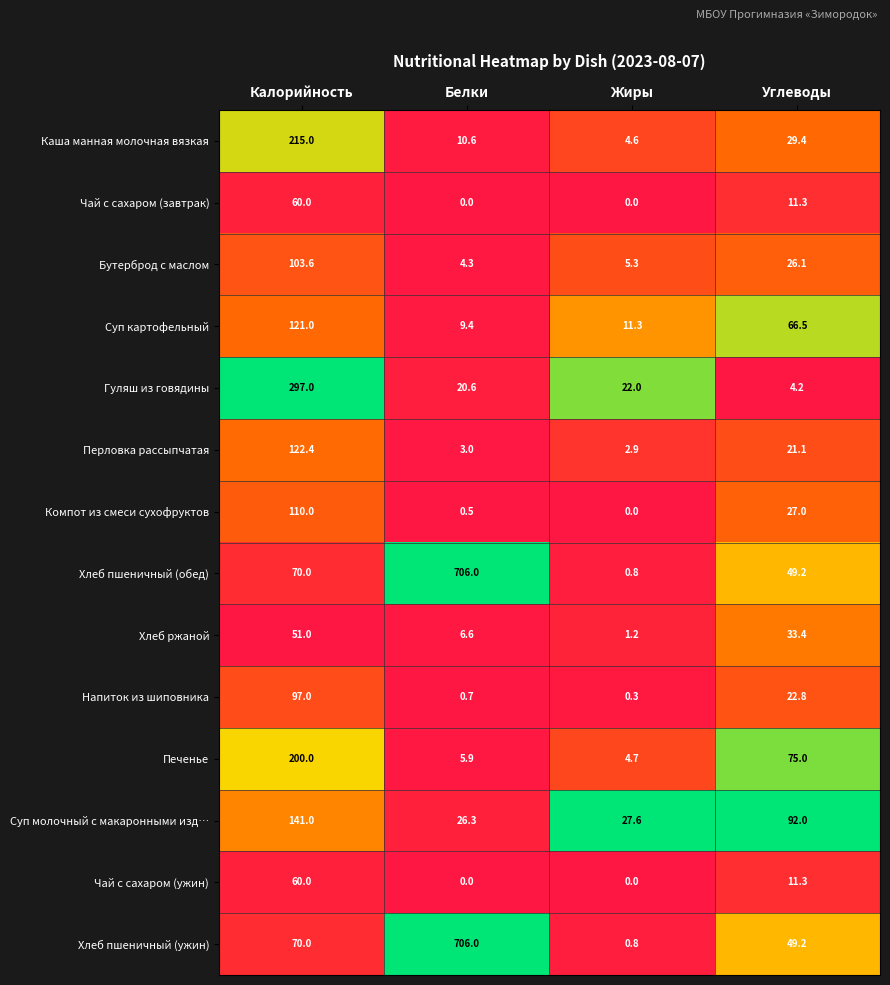

Is it true that Чай с сахаром (ужин) equals 0.0 at Жиры?

True